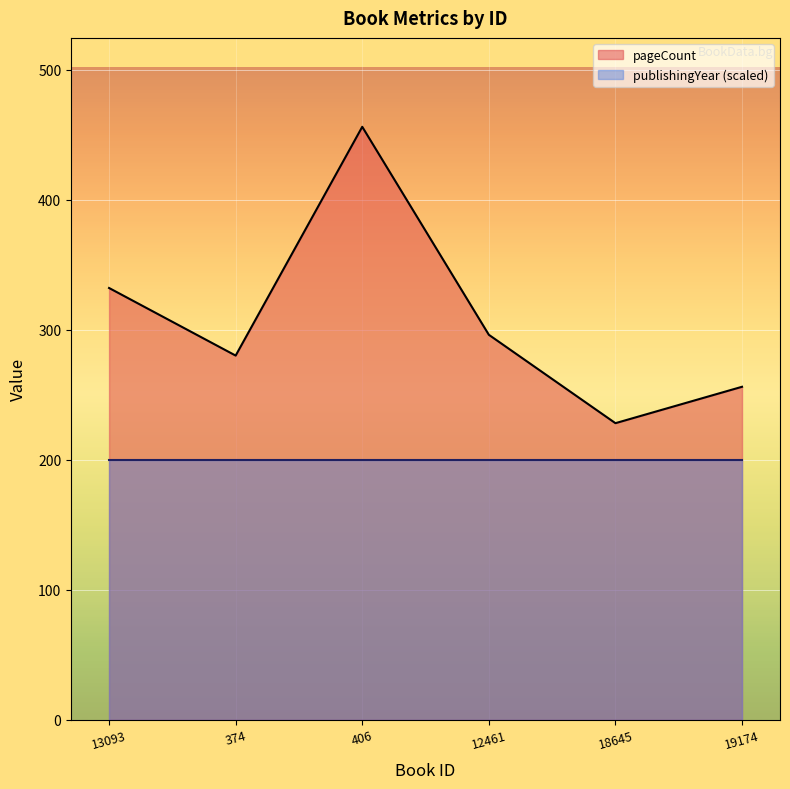

How many data points are less than 296?

3